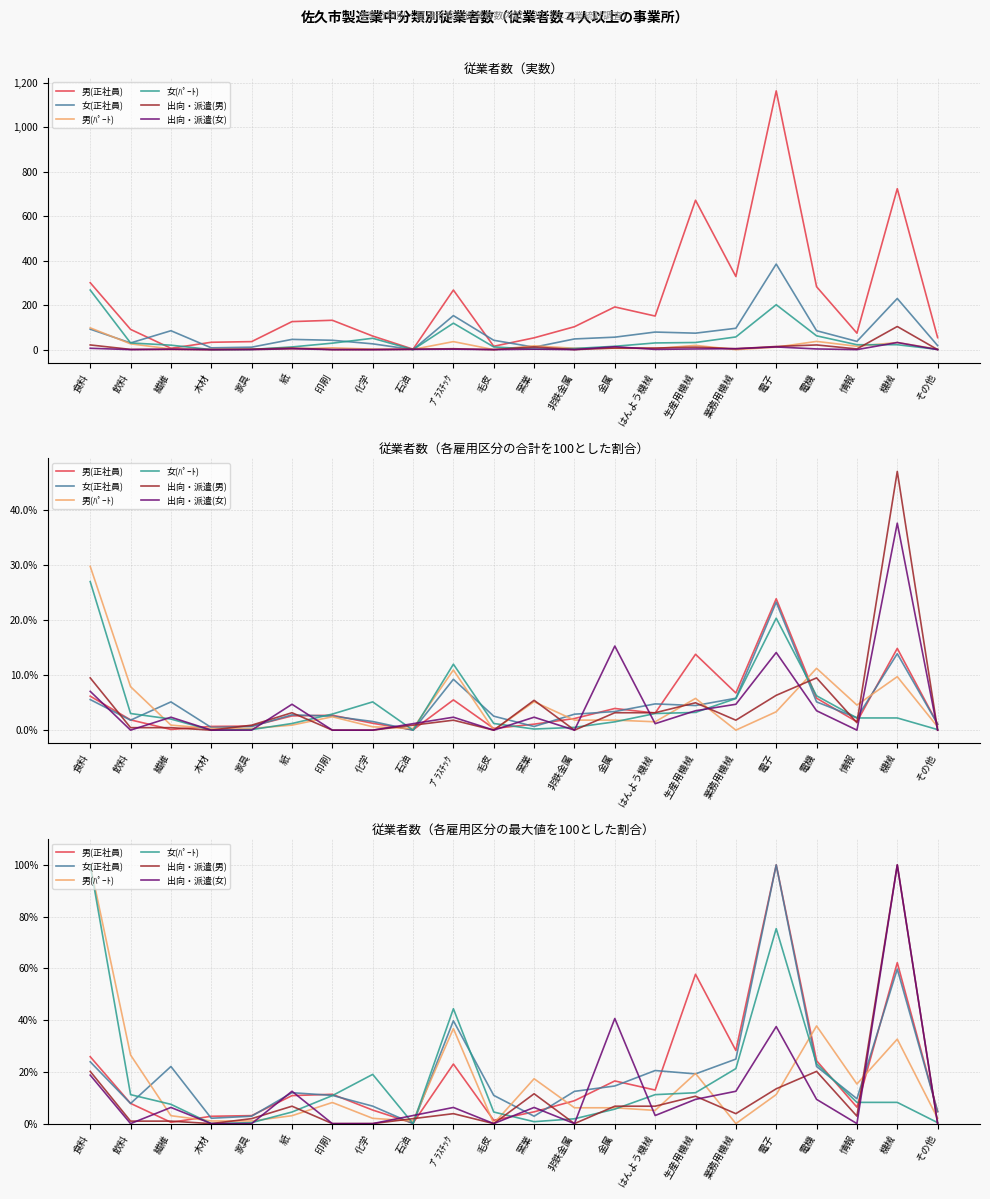

Between 食料 and 情報, which series saw the biggest shift?

女(ﾊﾟｰﾄ)